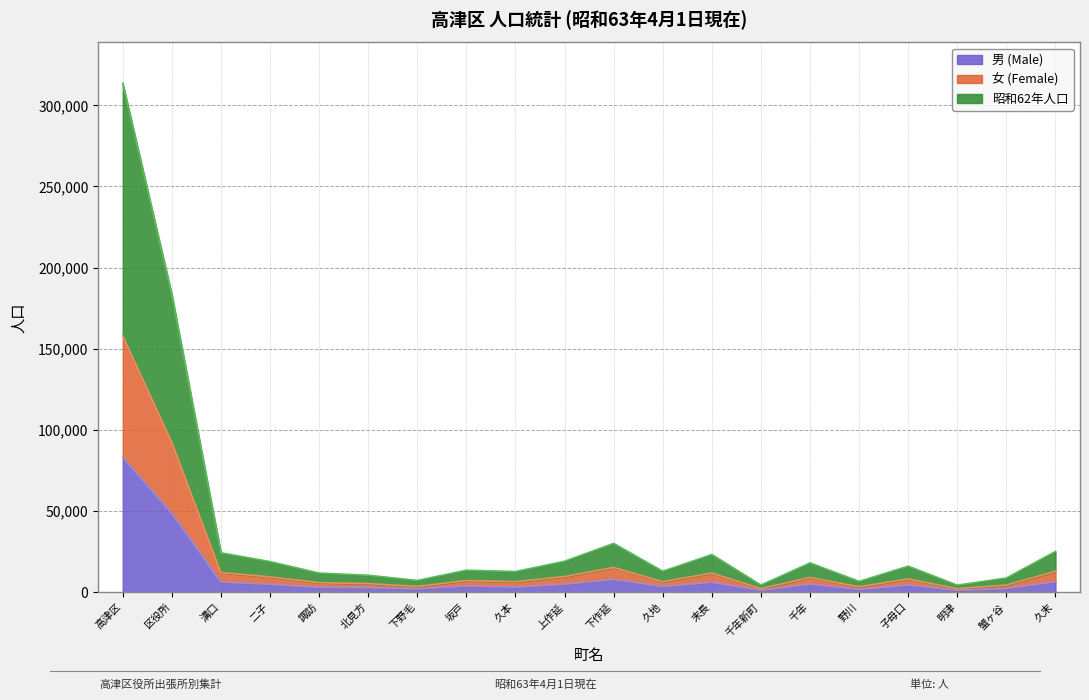

True or false: 女 (Female) and 男 (Male) intersect in this chart.

False